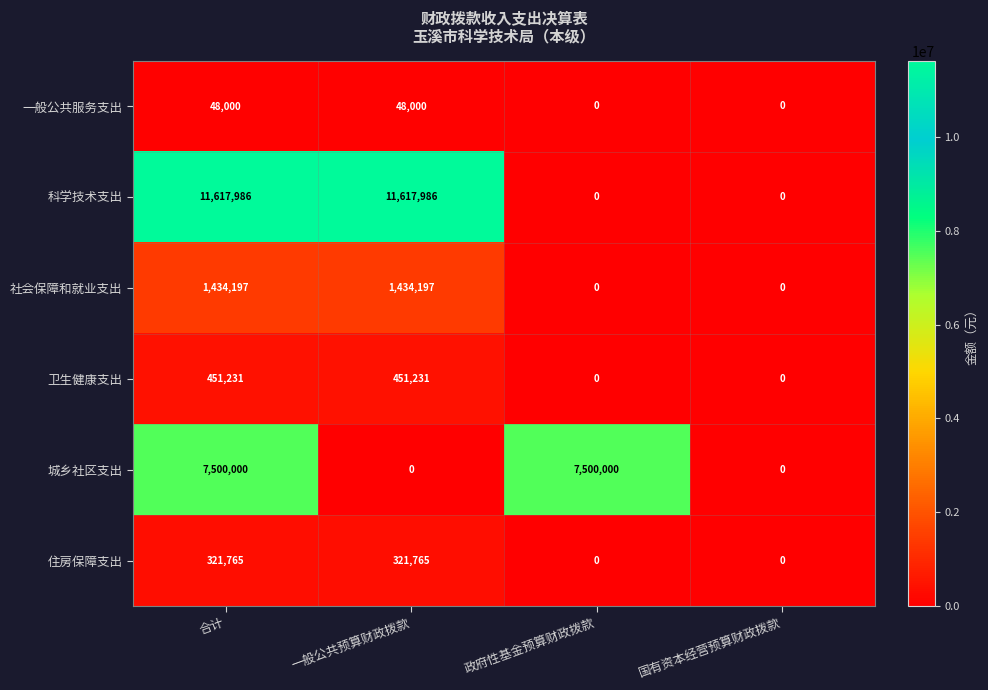

Count the 住房保障支出 values in the range 0 to 321765.

4